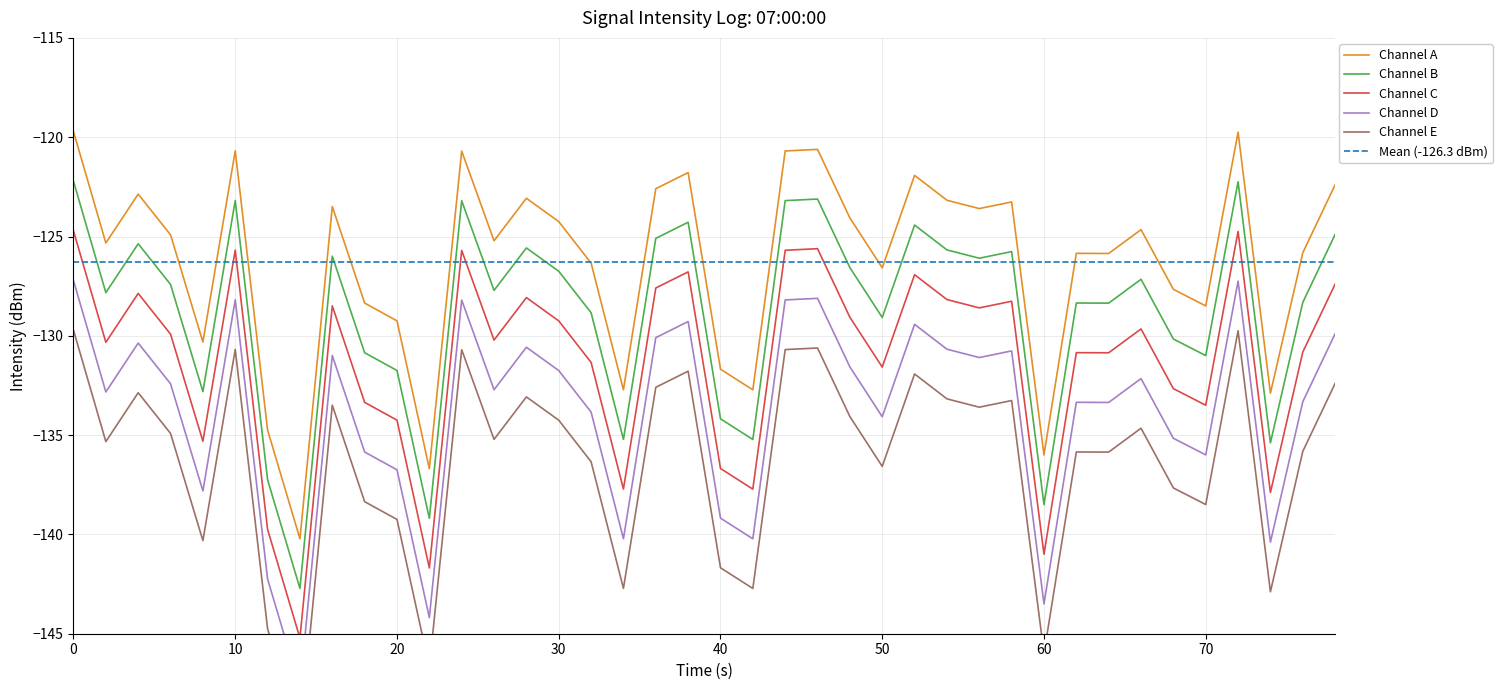

The value of Channel B at 70 is -131.0. True or false?

True